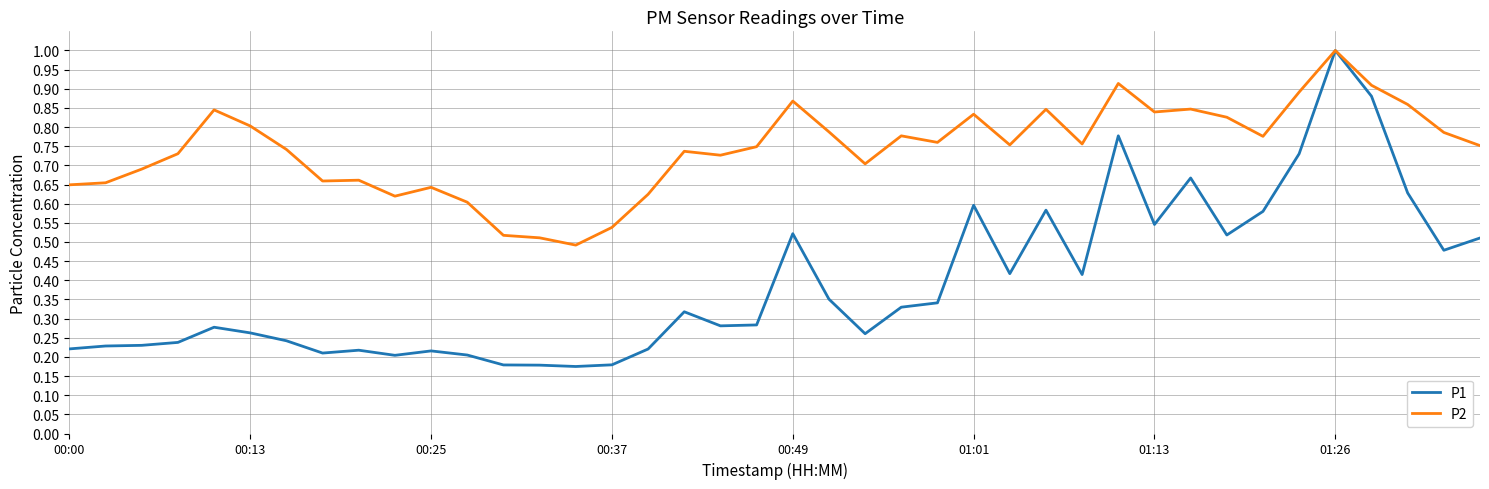

Which series has the largest total across all categories?

P2